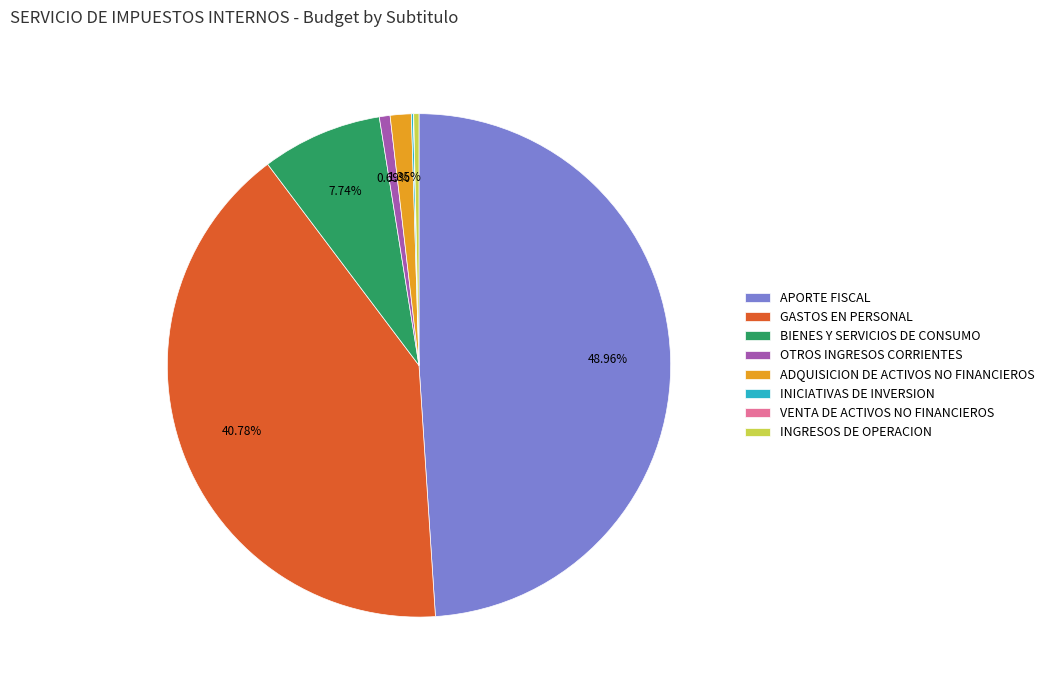

True or false: APORTE FISCAL accounts for 39% of the total.

False